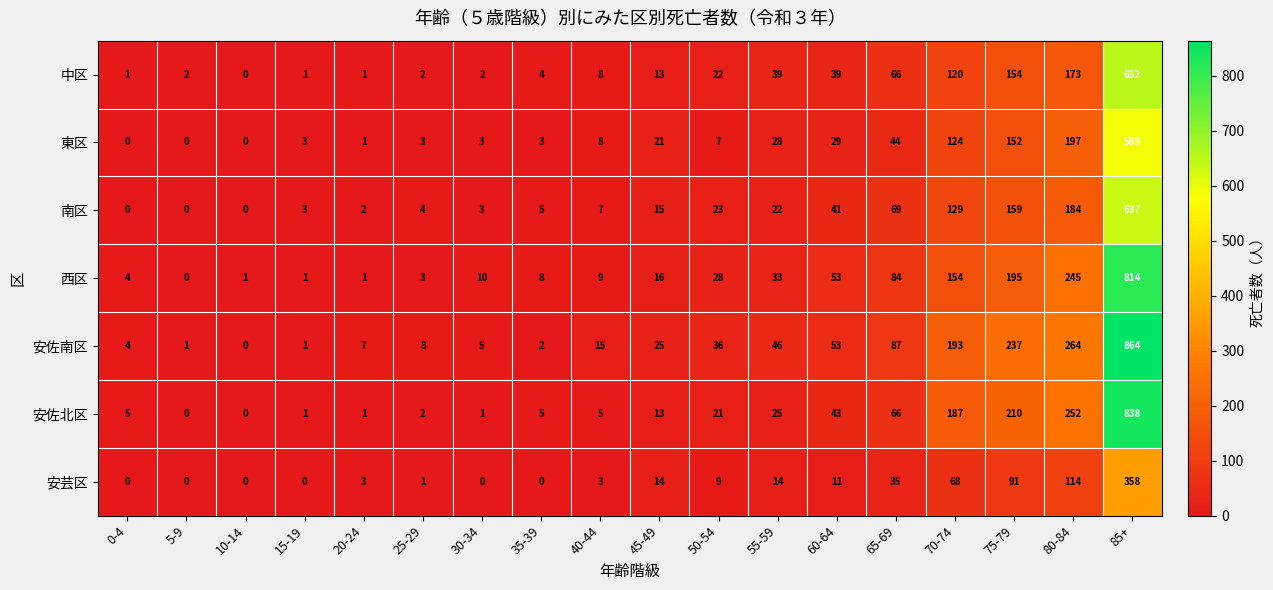

Is it true that 中区 equals 0 at 15-19?

False